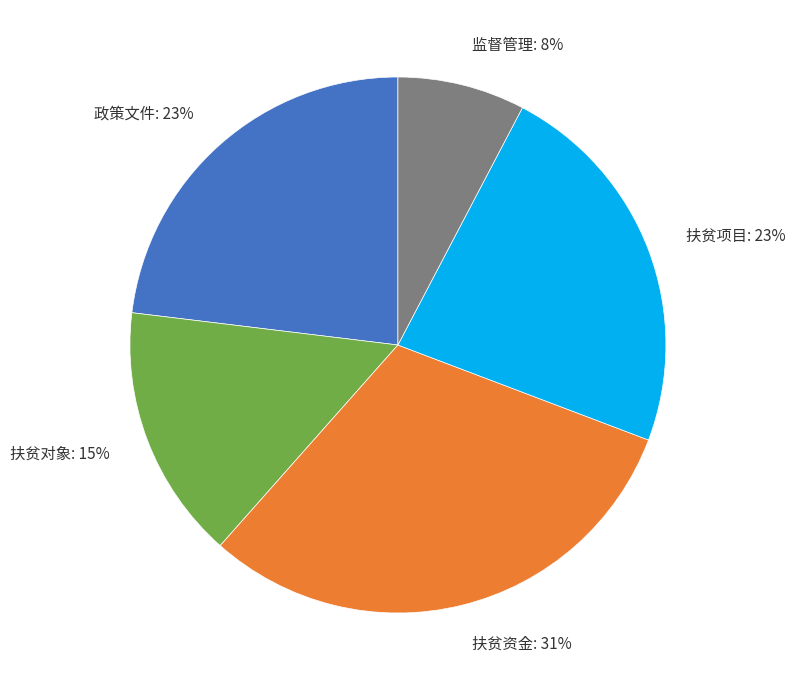

Count the number of slices in the pie.

5